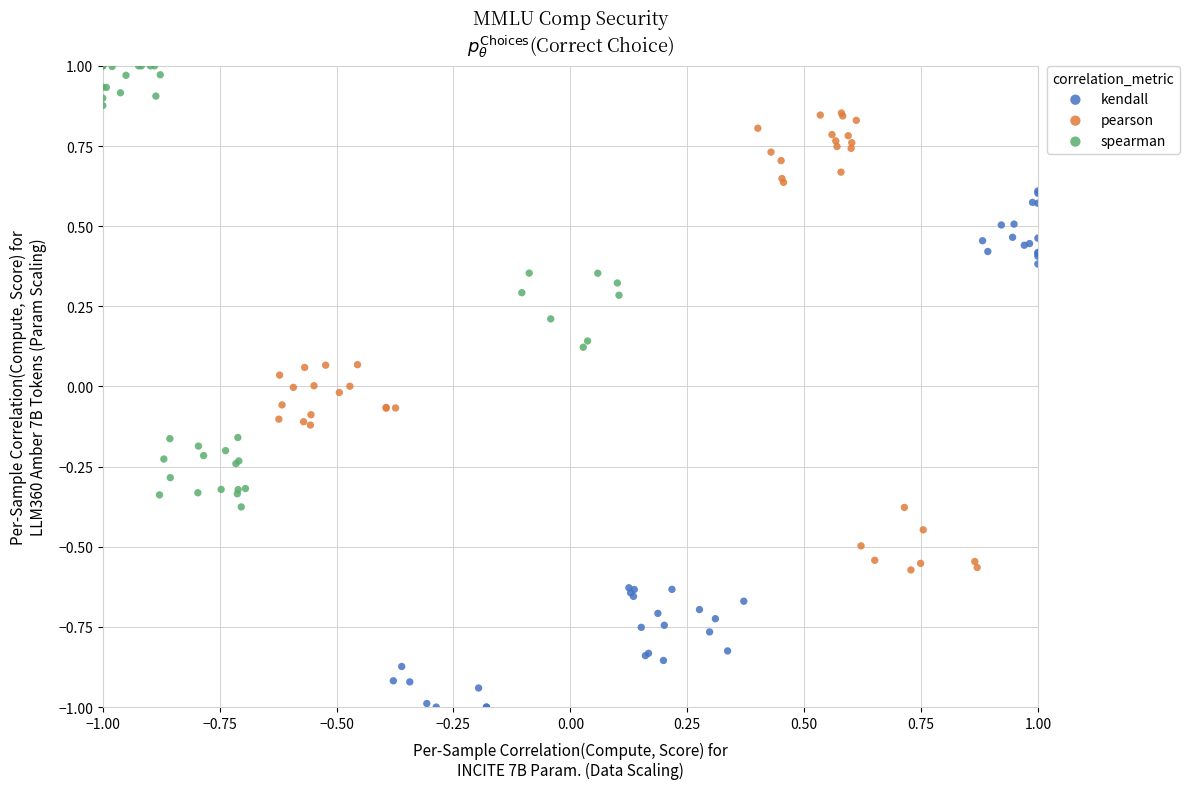

Which series reaches the maximum Y coordinate?

spearman